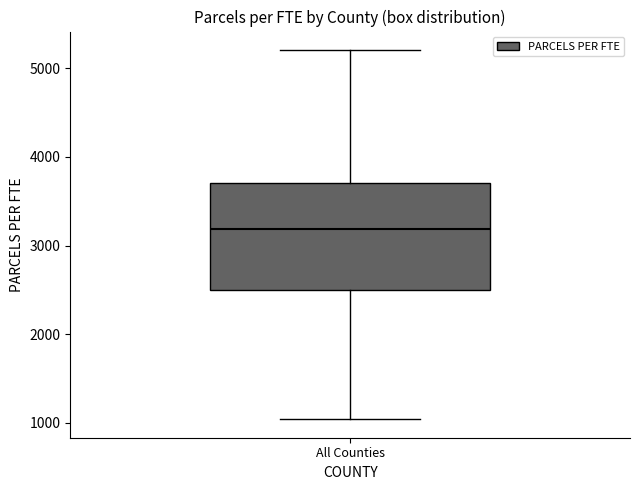

Where does the median line of the box for All Counties sit on the y-axis? The values are not printed on the chart, so give them approximately, as read against the axis.

3200